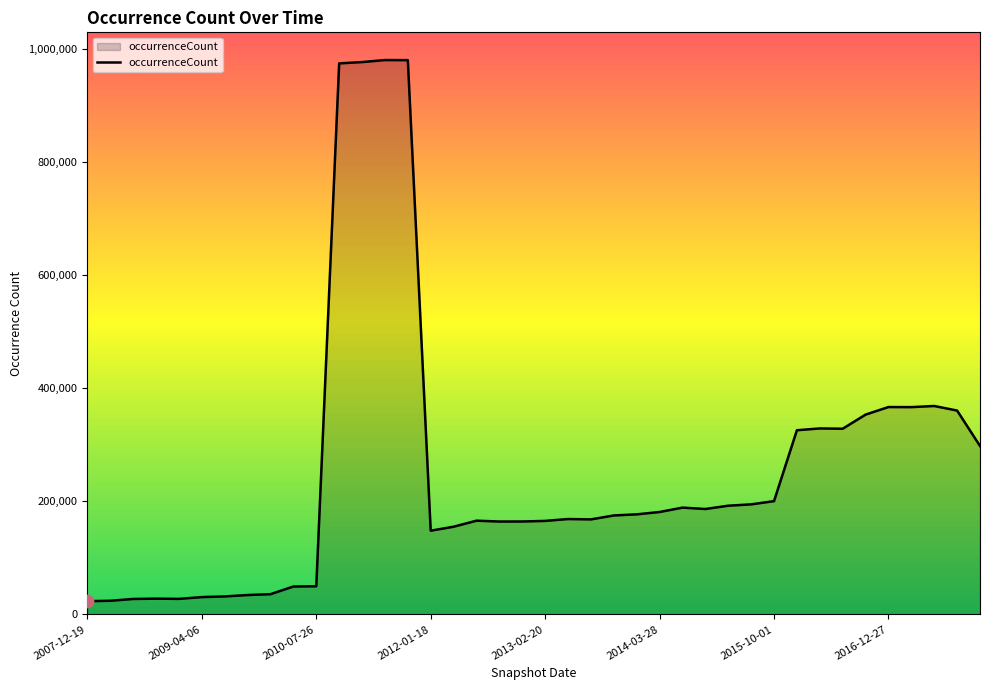

What is the difference between the maximum and minimum values?

956947